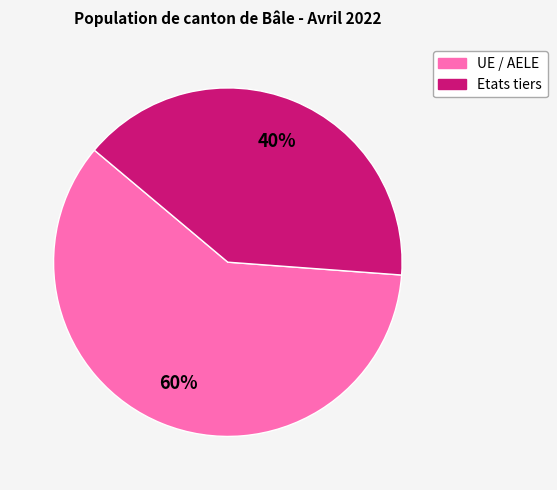

Which slice represents more than half of the pie?

UE / AELE